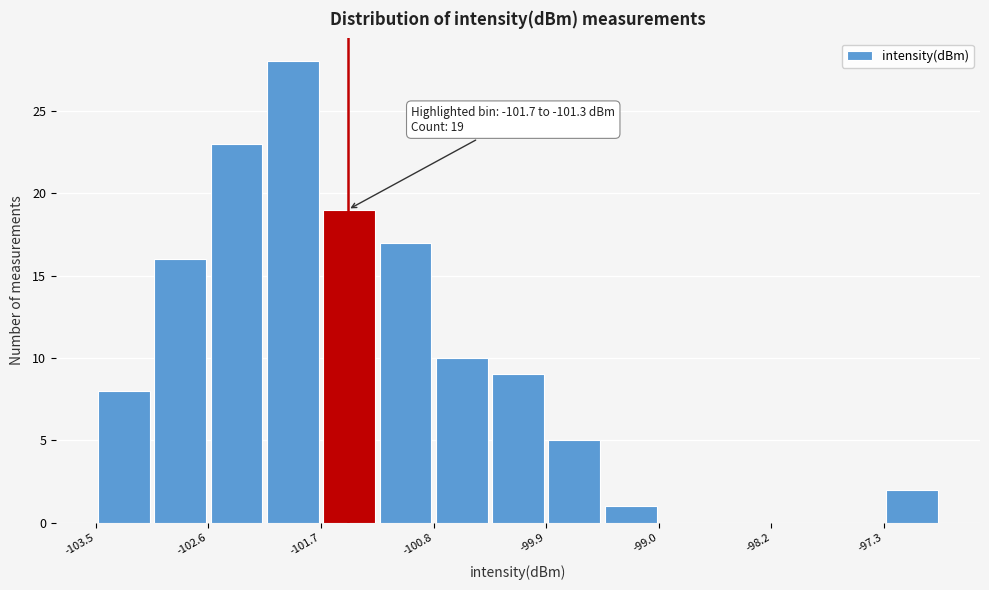

Over which range of the x-axis is the bar tallest?

-102.2 to -101.7